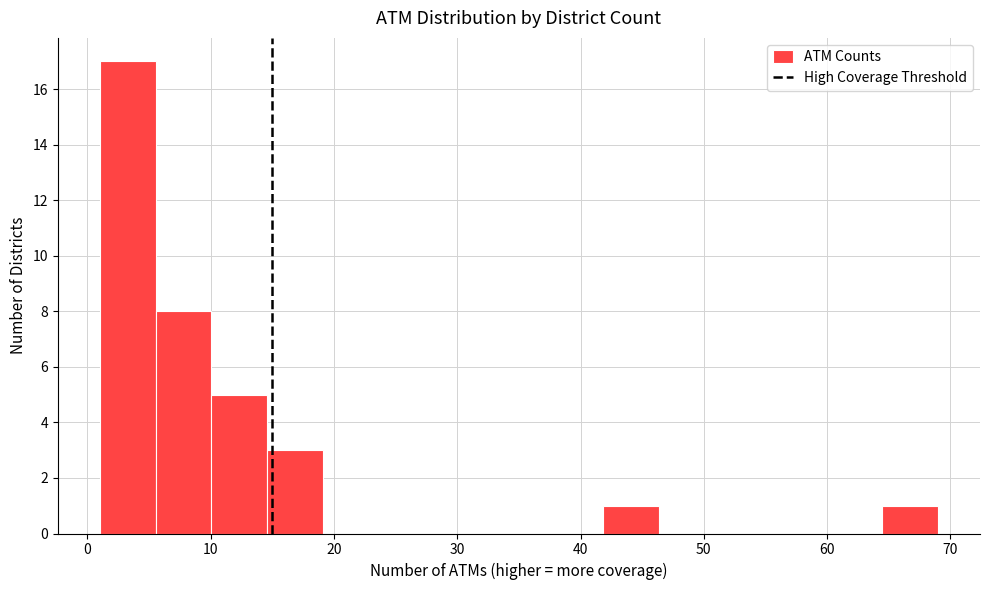

Reading left to right, transcribe this chart: for each bar, give the range it covers on the x-axis and its height. Neither the bar edges nor the heights are printed on the chart, so give them approximately, as read against the axes.

1 to 6: 17
6 to 10: 8
10 to 15: 5
15 to 19: 3
19 to 24: 0
24 to 28: 0
28 to 33: 0
33 to 37: 0
37 to 42: 0
42 to 46: 1
46 to 51: 0
51 to 55: 0
55 to 60: 0
60 to 64: 0
64 to 69: 1